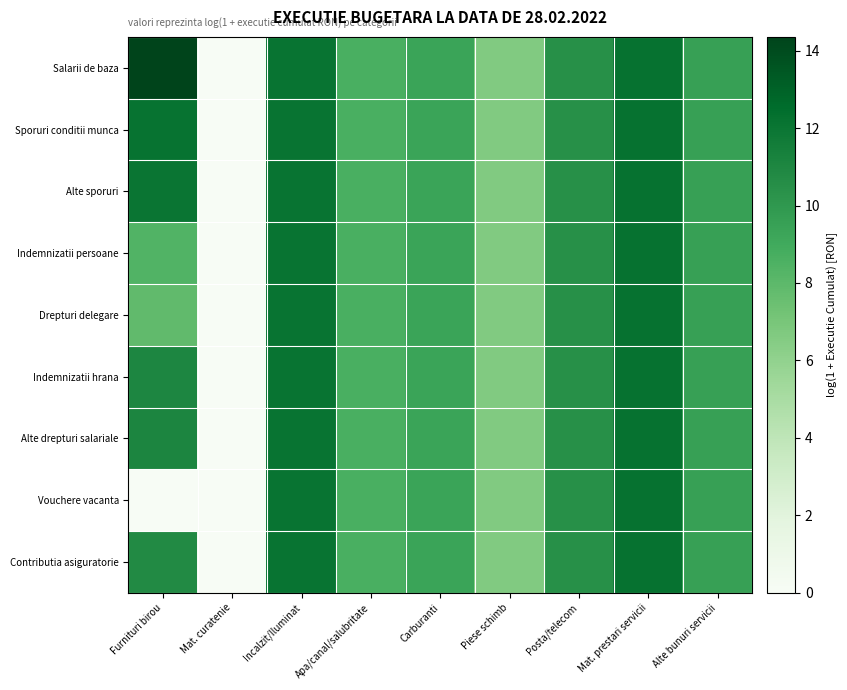

At how many categories does at least one series exceed 4?

8